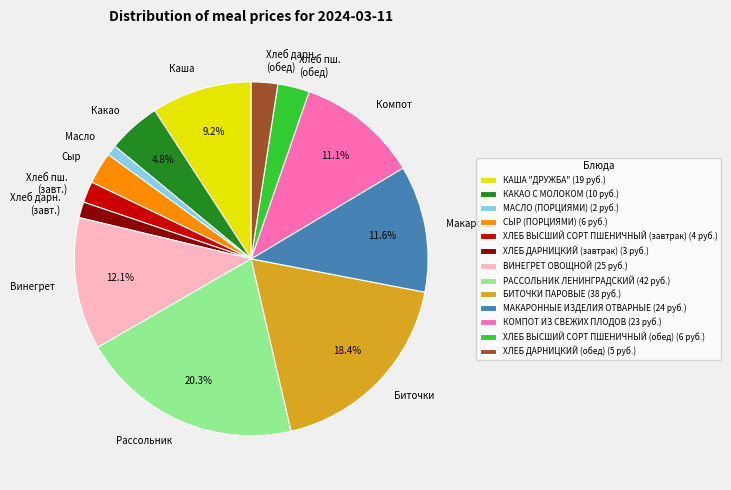

What is the largest slice in the pie chart?

РАССОЛЬНИК ЛЕНИНГРАДСКИЙ